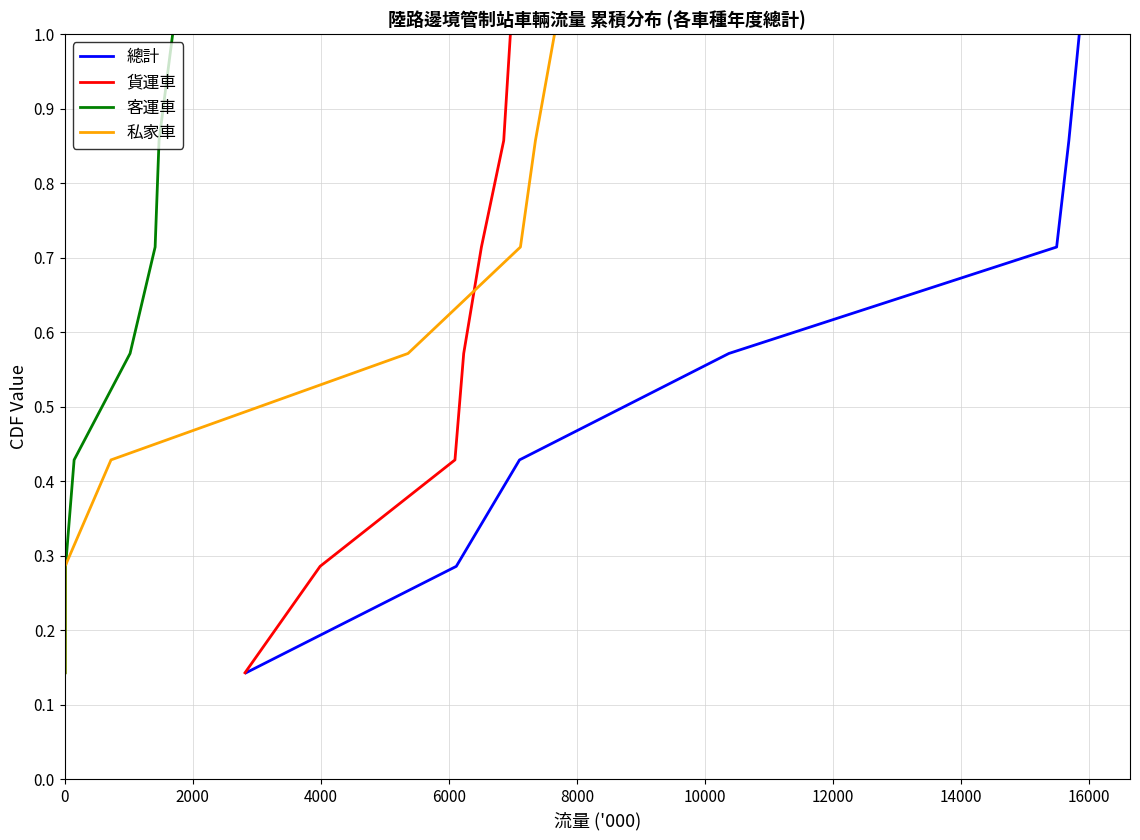

What is the minimum value for 客運車?

0.1